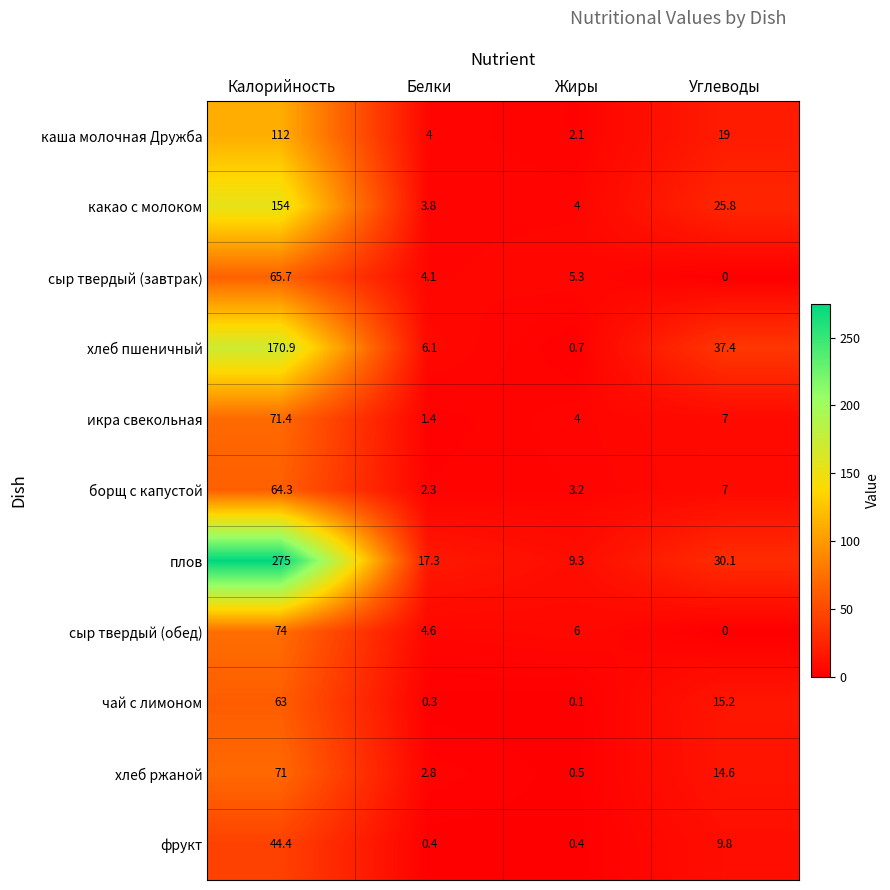

Count the number of data series in this chart.

11